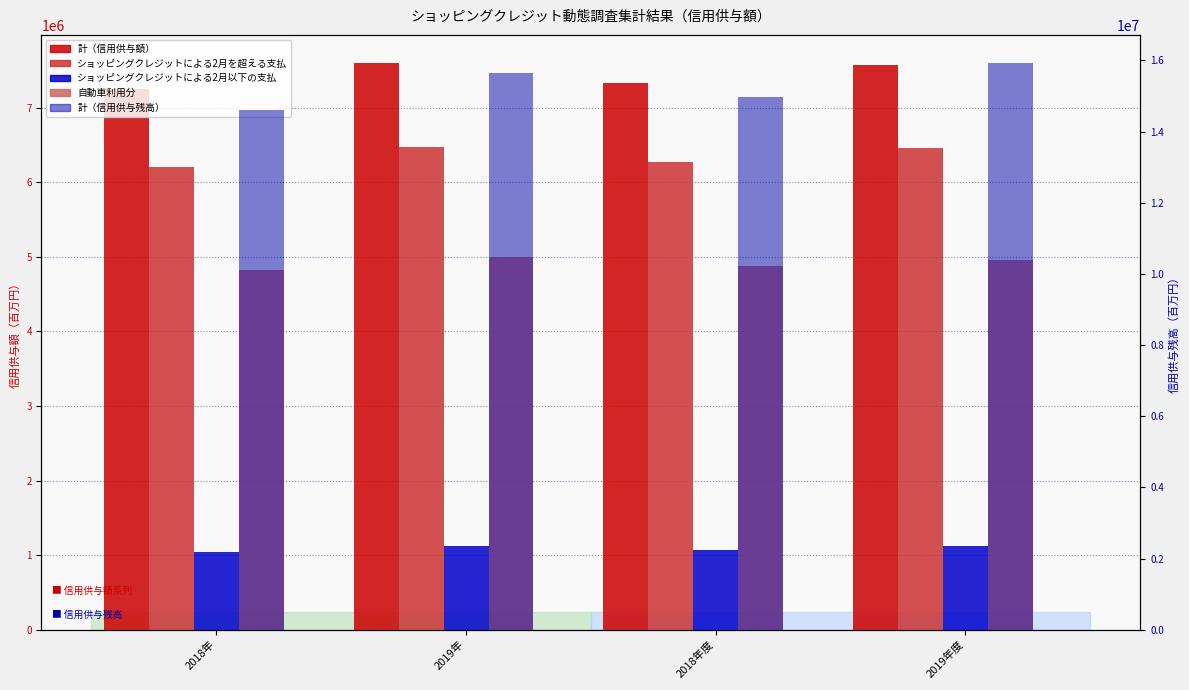

What is the label of the 2nd bar from the right?

2018年度